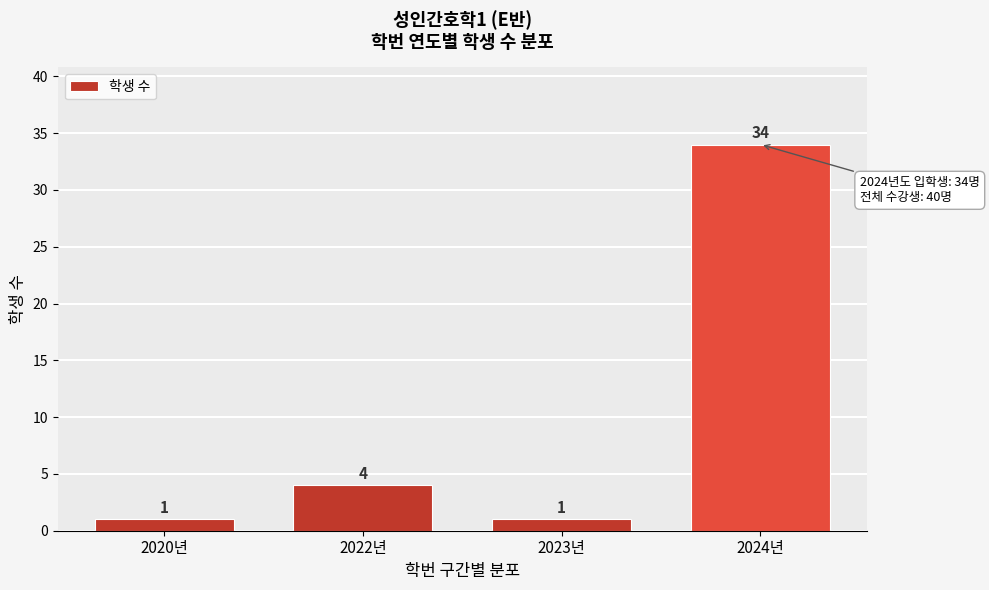

Reading right to left, transcribe all the data shown in this chart.

34	1	4	1